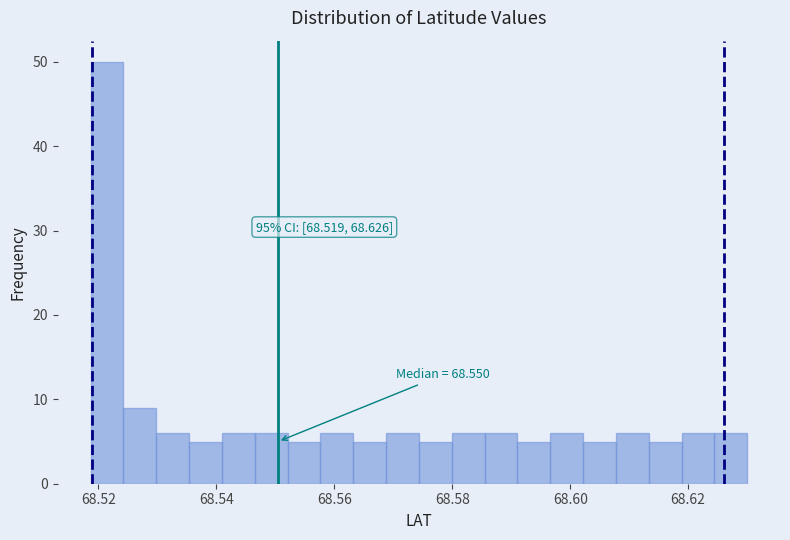

Read against the x-axis, roughly where is the centre of the tallest bar?

68.522